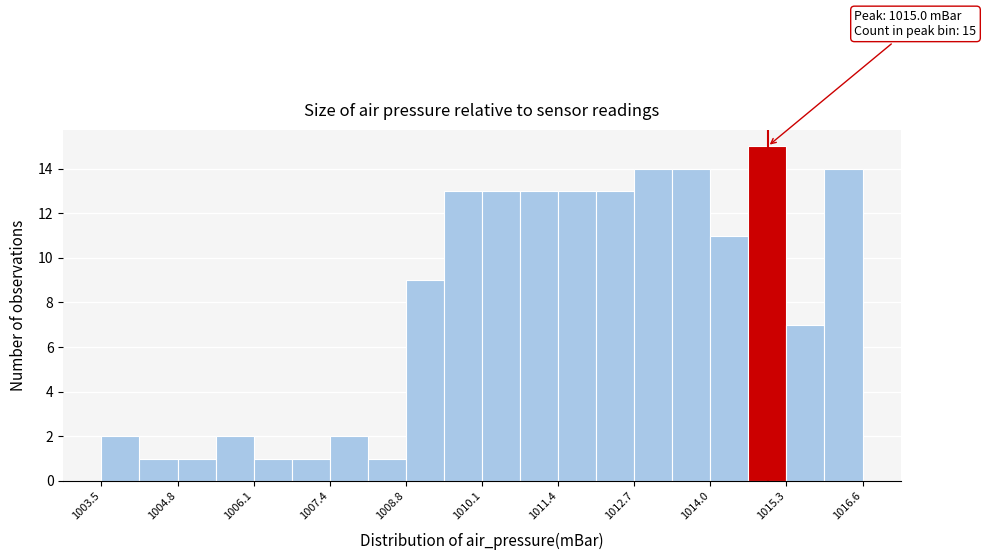

Read against the x-axis, roughly where is the centre of the tallest bar?

1015.0